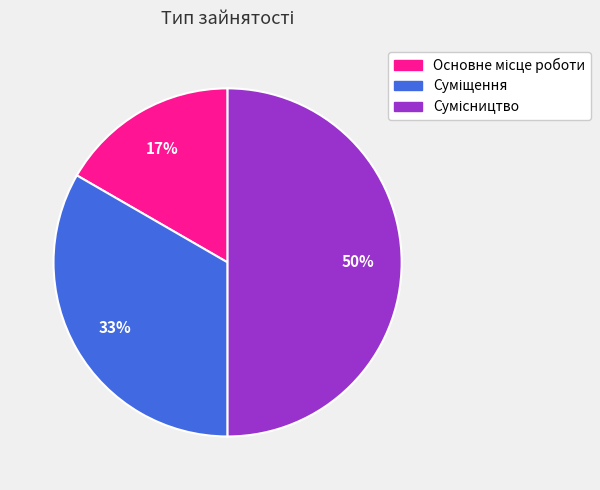

To the nearest percent, what is the difference between the largest and smallest slice percentages?

33%